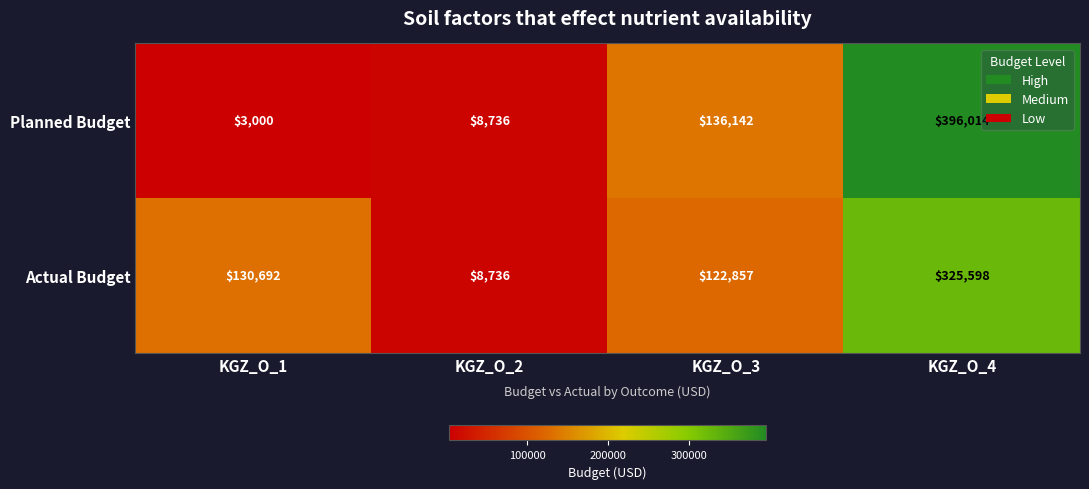

Reading left to right, list all the values displayed in this chart.

Planned Budget: 3000	8736	136142	396014
Actual Budget: 130692	8736	122857	325598